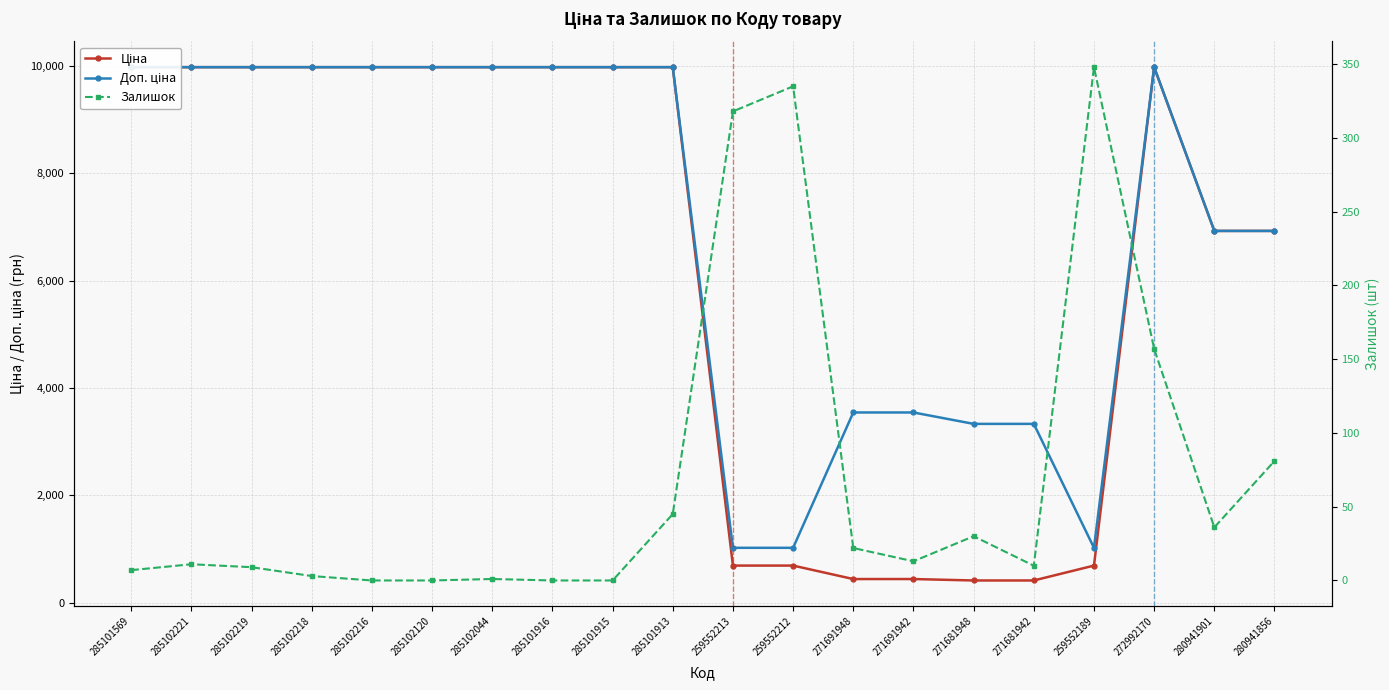

Which series has the largest total across all categories?

Доп. ціна